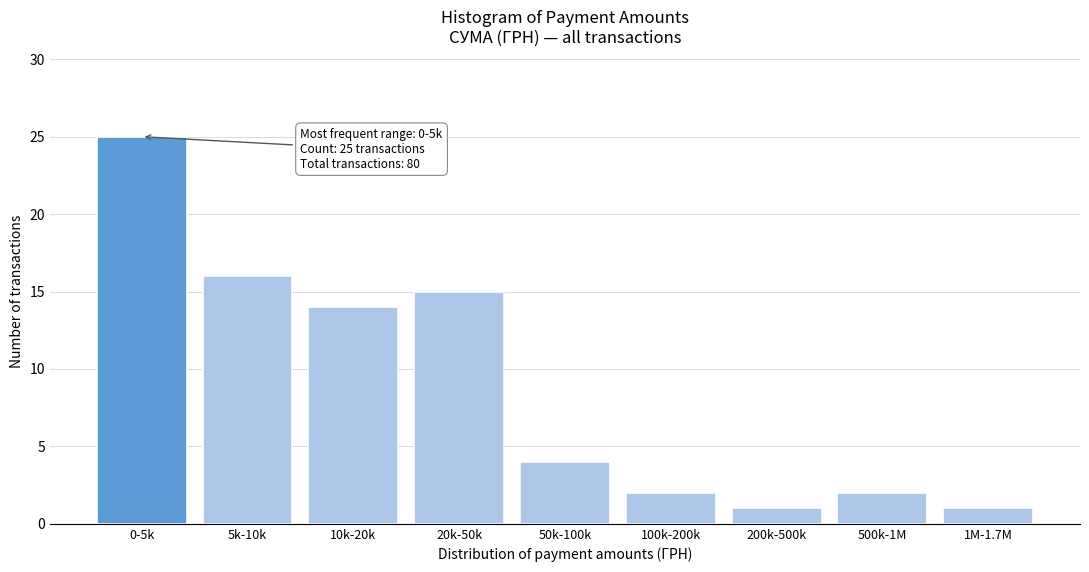

Reading right to left, list all the values displayed in this chart.

1M-1.7M=1	500k-1M=2	200k-500k=1	100k-200k=2	50k-100k=4	20k-50k=15	10k-20k=14	5k-10k=16	0-5k=25